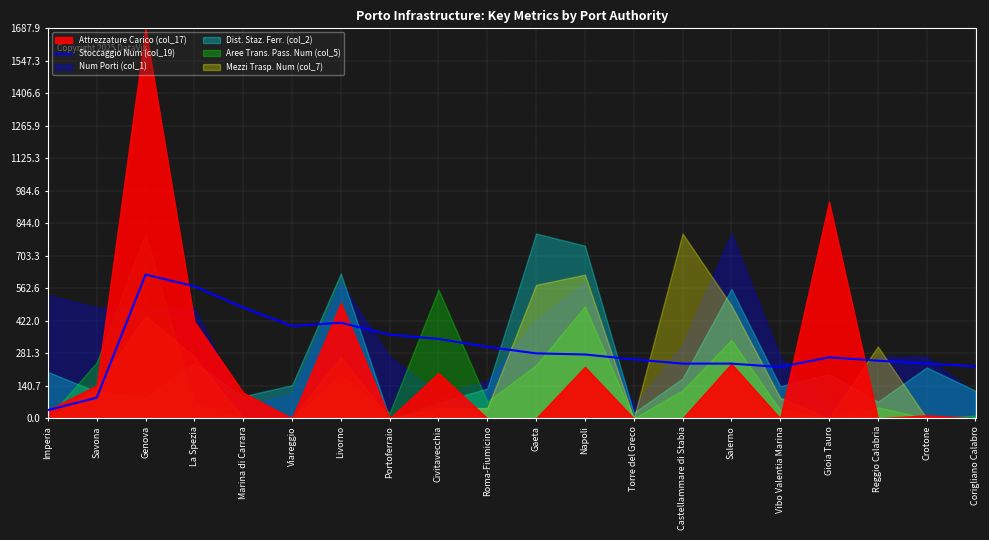

True or false: Stoccaggio Num (col_19) has a value of 79.7 at Civitavecchia.

False